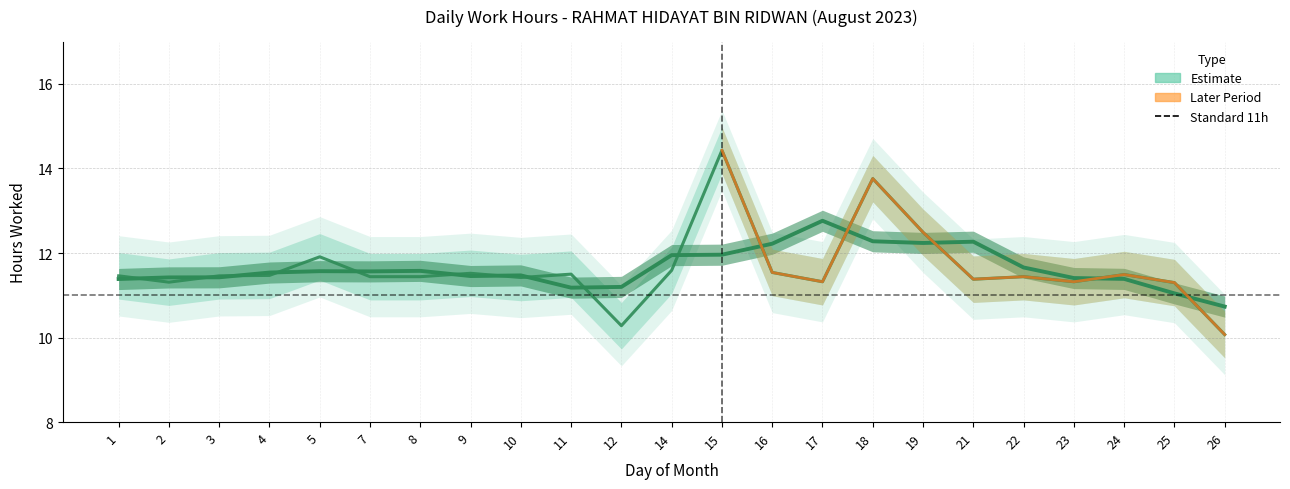

Reading left to right, extract all data points from this chart.

11.5	11.3	11.5	11.5	11.9	11.4	11.4	11.5	11.4	11.5	10.3	11.6	14.4	11.5	11.3	13.8	12.5	11.4	11.4	11.3	11.5	11.3	10.1